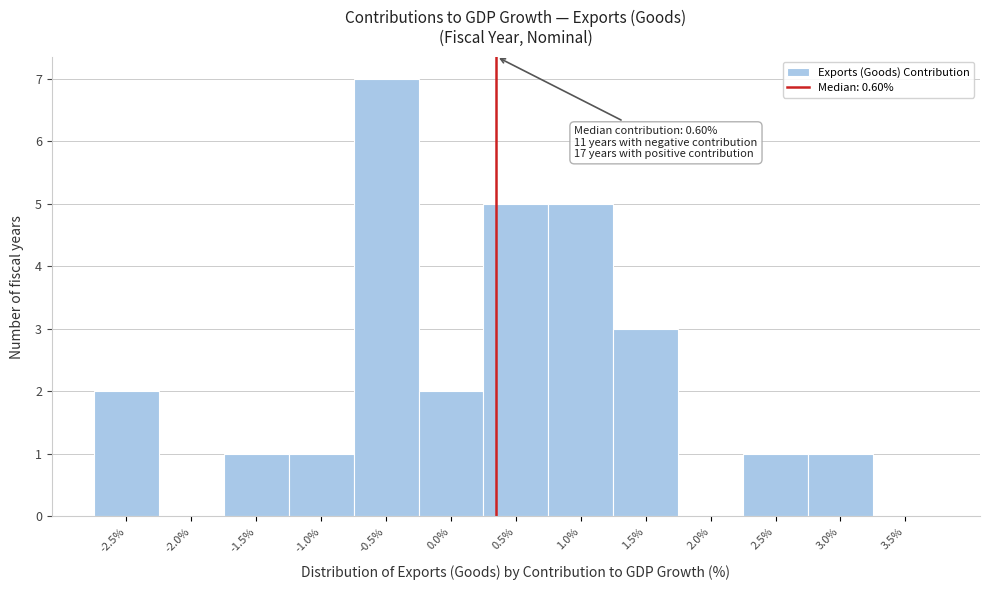

Reading right to left, what are all the values shown in this chart?

3.5%=0	3.0%=1	2.5%=1	2.0%=0	1.5%=3	1.0%=5	0.5%=5	0.0%=2	-0.5%=7	-1.0%=1	-1.5%=1	-2.0%=0	-2.5%=2